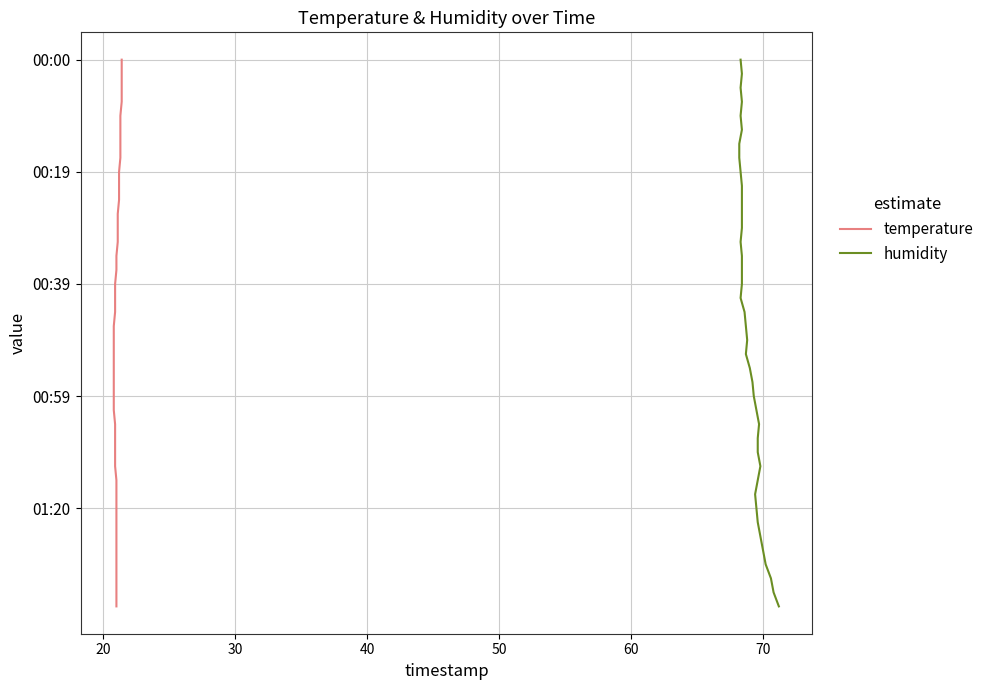

True or false: humidity and temperature intersect in this chart.

False